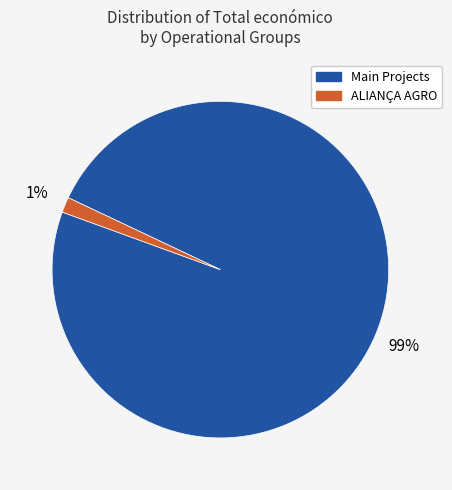

To the nearest percent, what is the average slice percentage?

50%